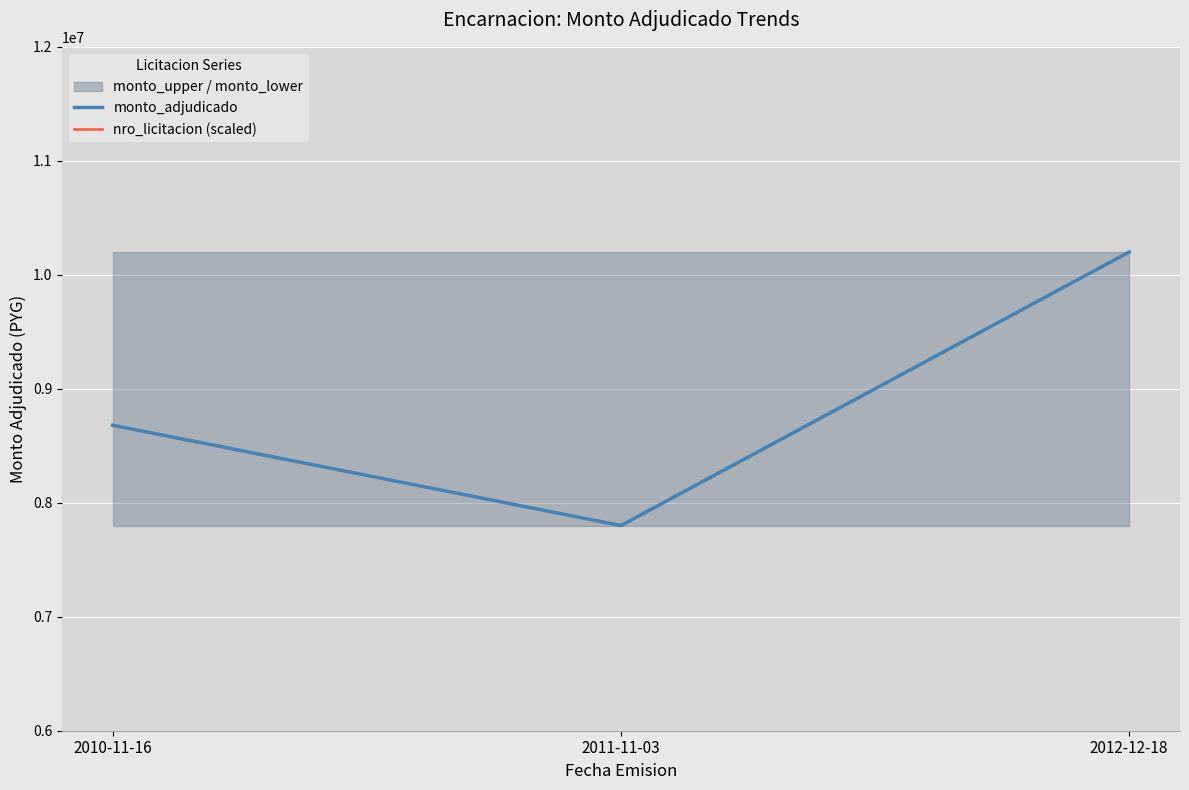

What is the total value across all series at 2011-11-03?

7808458.6